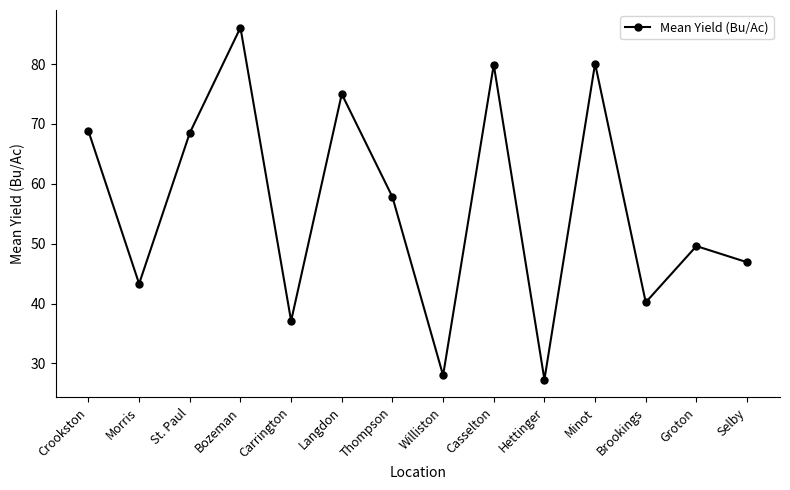

What value does the data have at Groton?

49.6